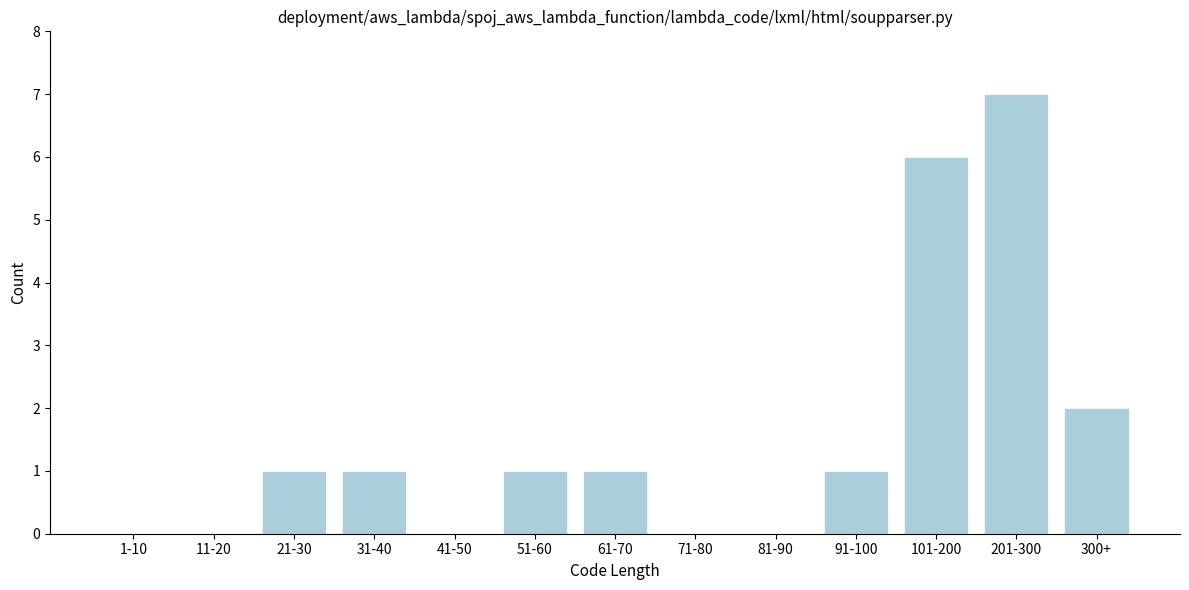

Reading left to right, list all the values displayed in this chart.

1-10=0	11-20=0	21-30=1	31-40=1	41-50=0	51-60=1	61-70=1	71-80=0	81-90=0	91-100=1	101-200=6	201-300=7	300+=2